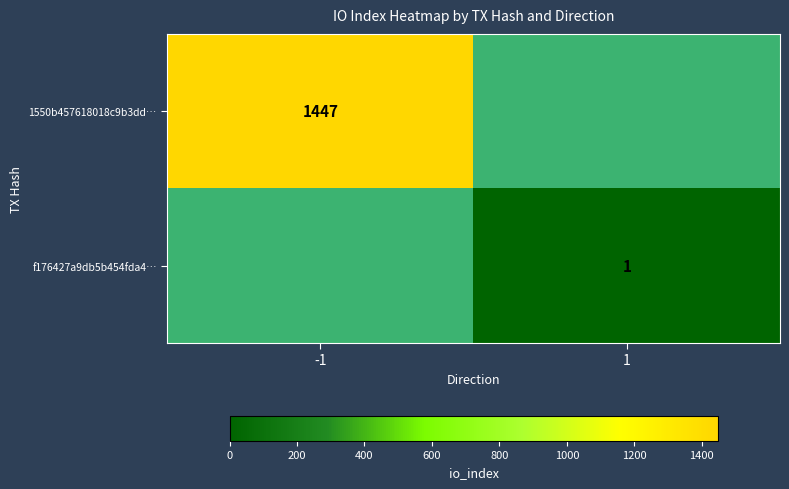

The f176427a9db5b454fda4… series shows 0 at 1. True or false?

False